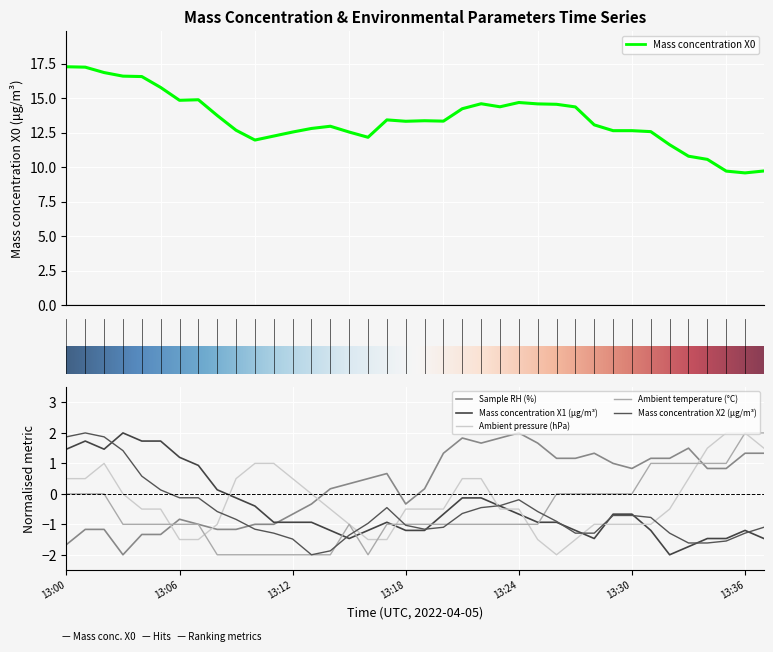

What is the sum of all Mass concentration X0 (μg/m³) values?

511.3